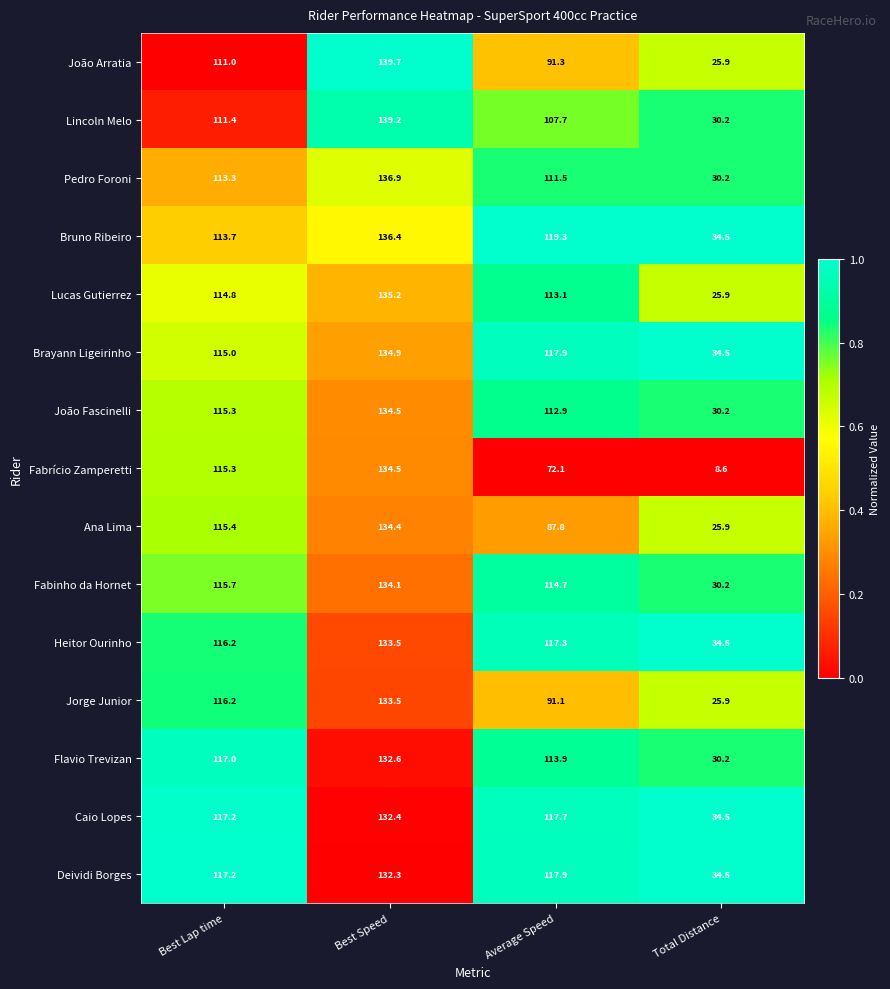

Where does the Deividi Borges series first go above 117?

Best Lap time